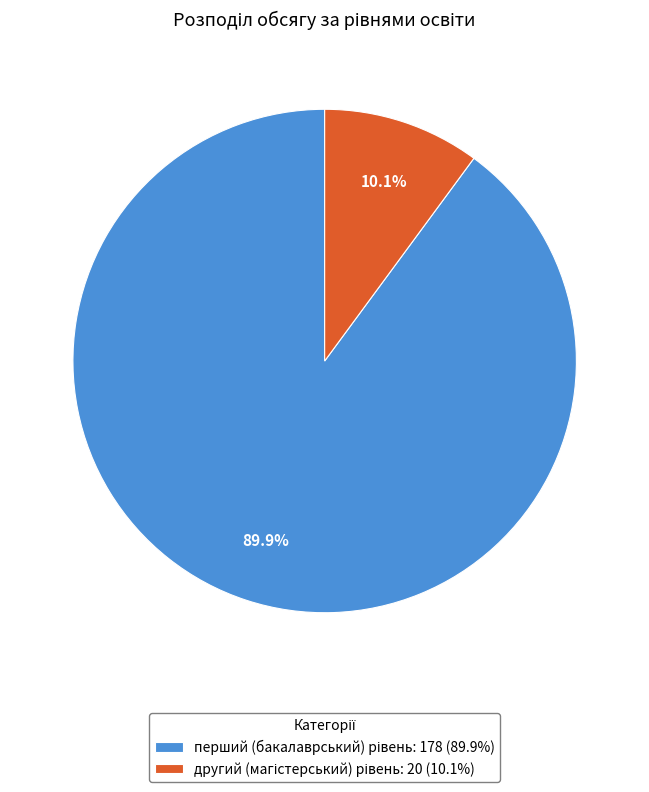

Is there a majority slice in this chart?

Yes